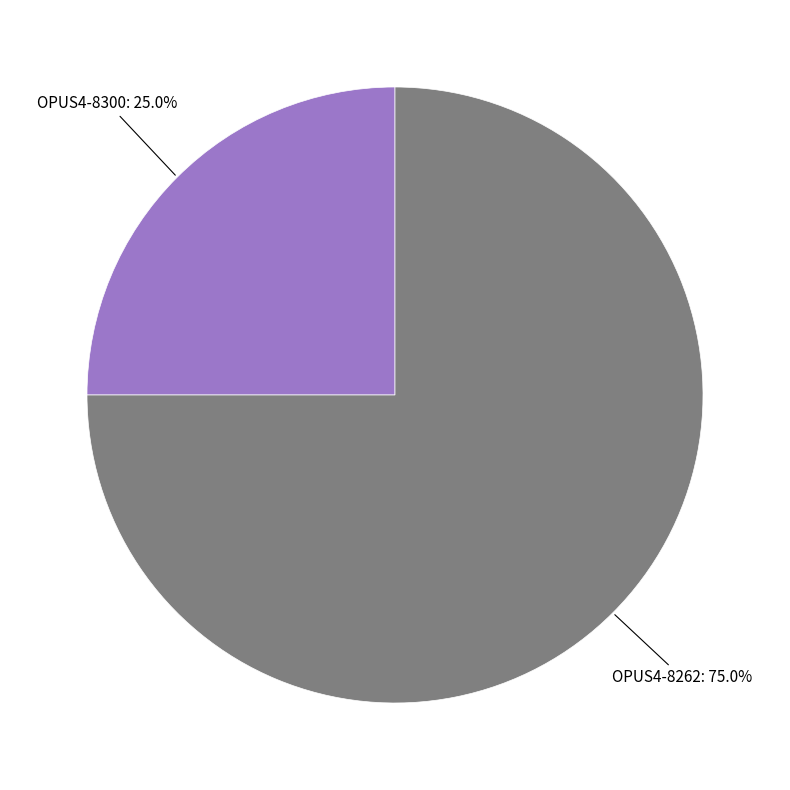

Is there any slice that represents more than half of the pie?

Yes